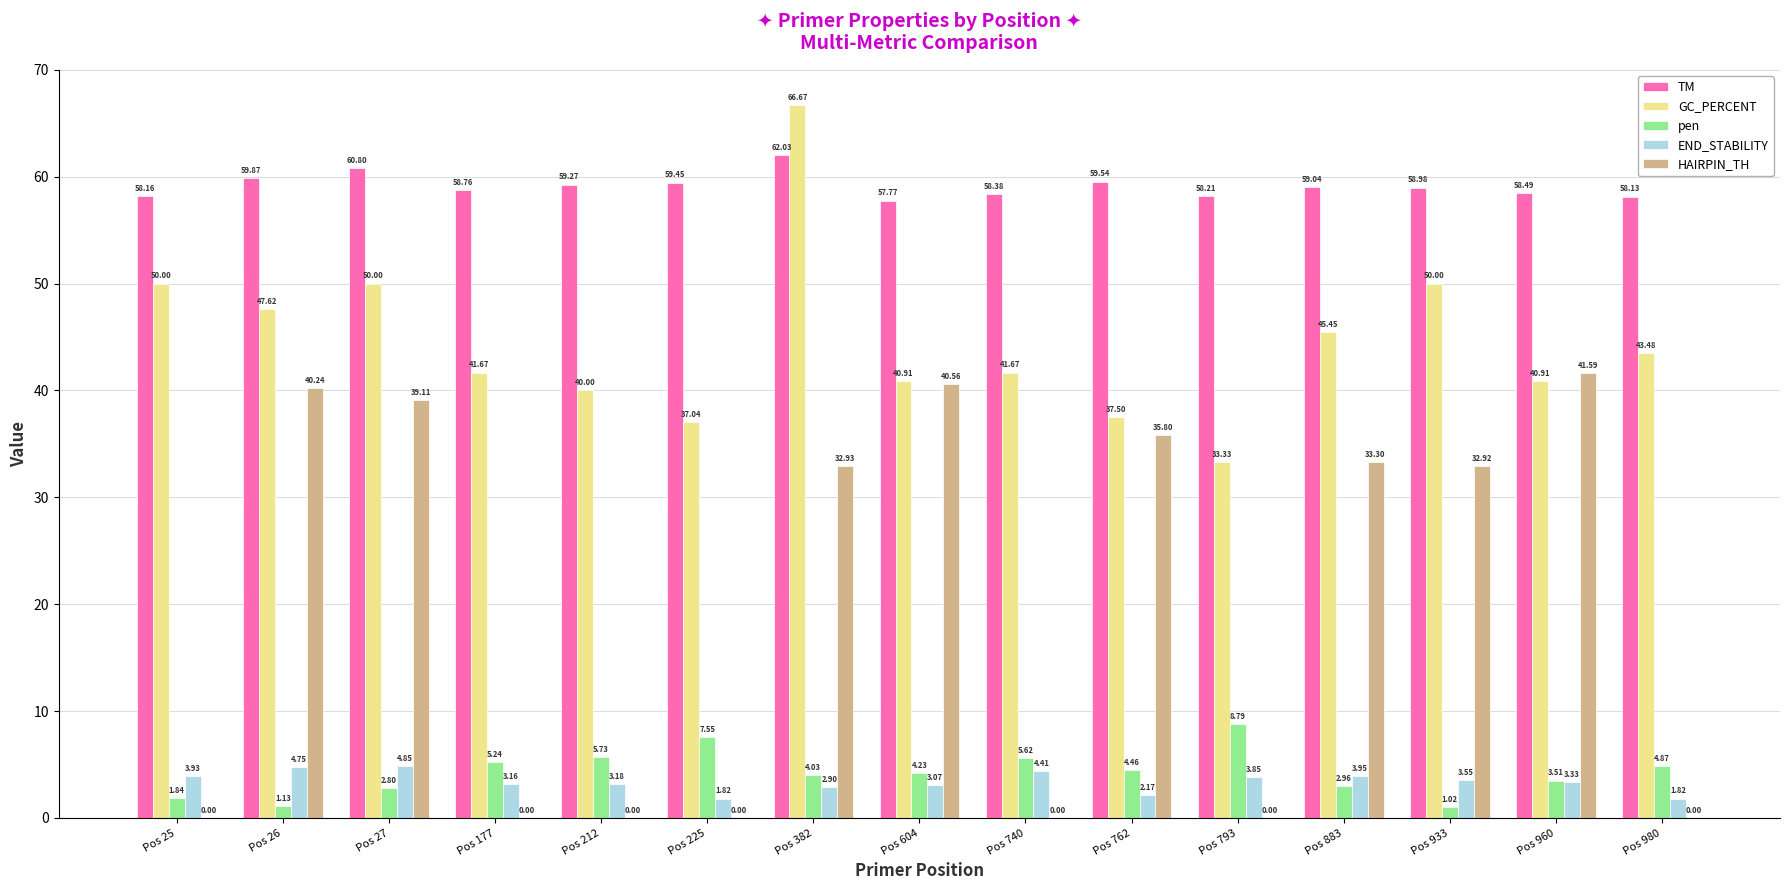

What is the average value of the TM series?

59.1